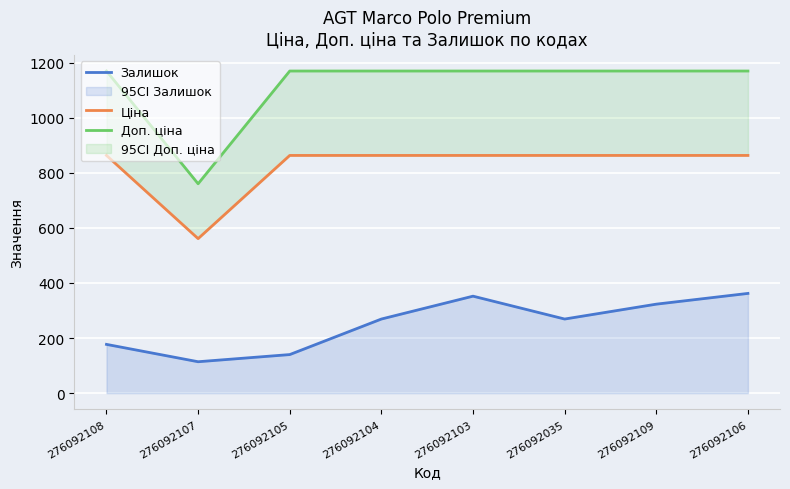

What is the sum of all Ціна values?

6600.7